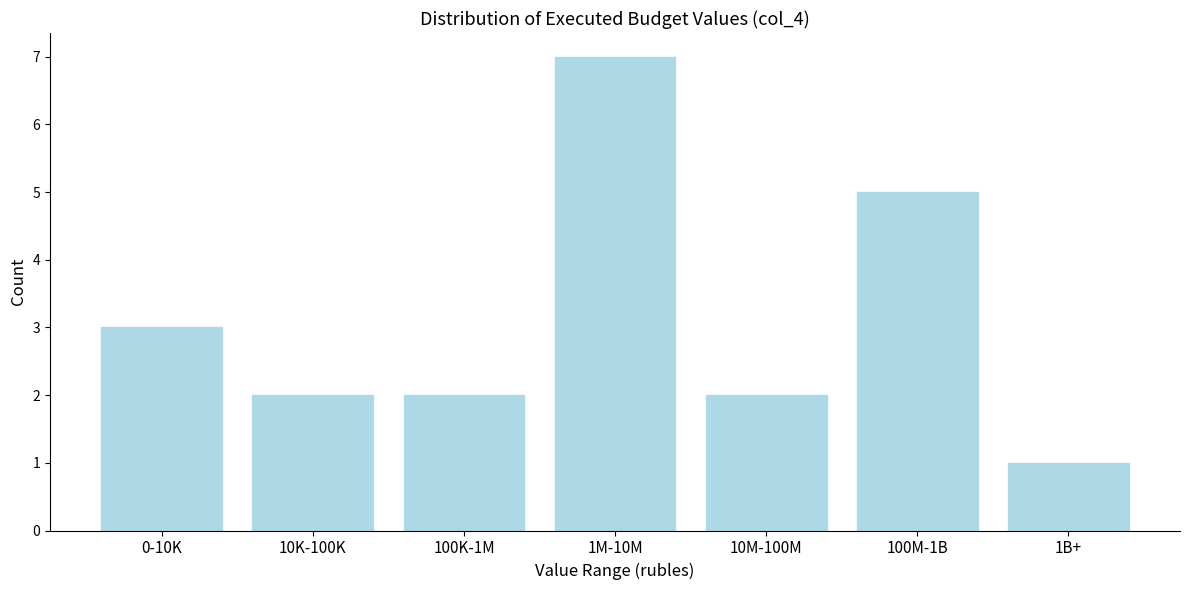

Reading left to right, what are all the values shown in this chart?

0-10K=3	10K-100K=2	100K-1M=2	1M-10M=7	10M-100M=2	100M-1B=5	1B+=1